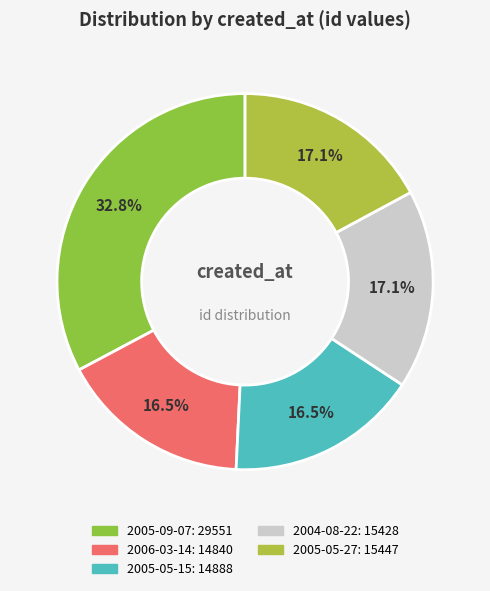

How many segments does this pie chart have?

5